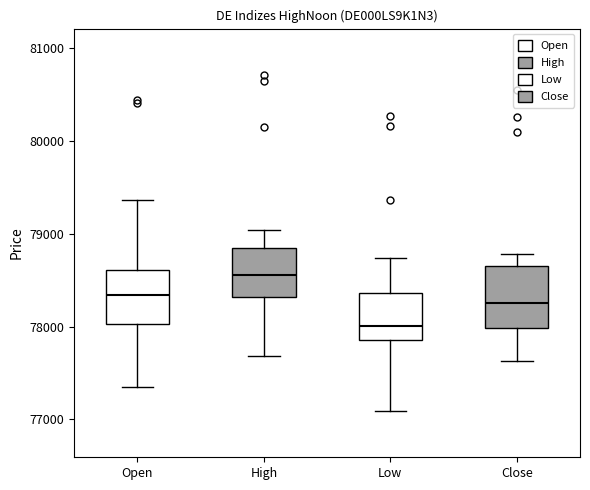

Reading left to right, read every box against the y-axis: the position of its median line, the range the box covers, and the ends of its whiskers. The values are not printed on the chart, so give them approximately, as read against the axis.

Open: median 78300, box 78000 to 78600, whiskers 77400 to 79400
High: median 78600, box 78300 to 78800, whiskers 77700 to 79000
Low: median 78000, box 77900 to 78400, whiskers 77100 to 78700
Close: median 78300, box 78000 to 78700, whiskers 77600 to 78800